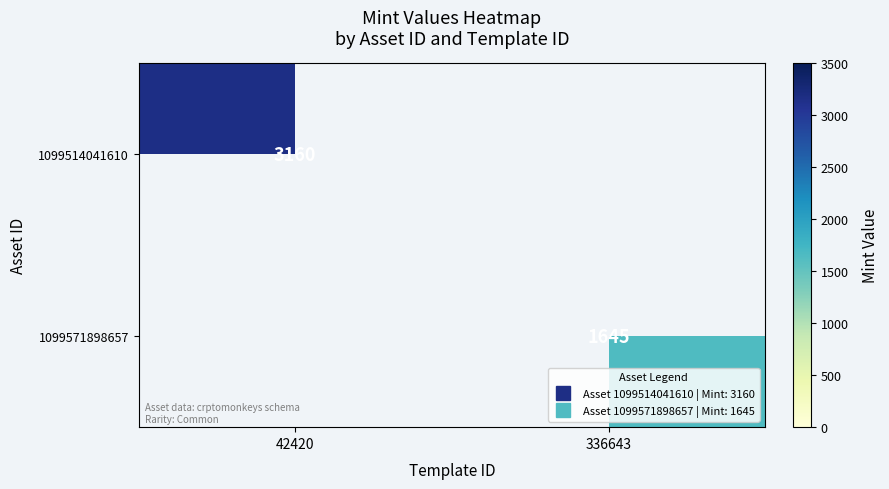

Is the value of 1099514041610 at 336643 greater than the value of 1099571898657 at 336643?

No